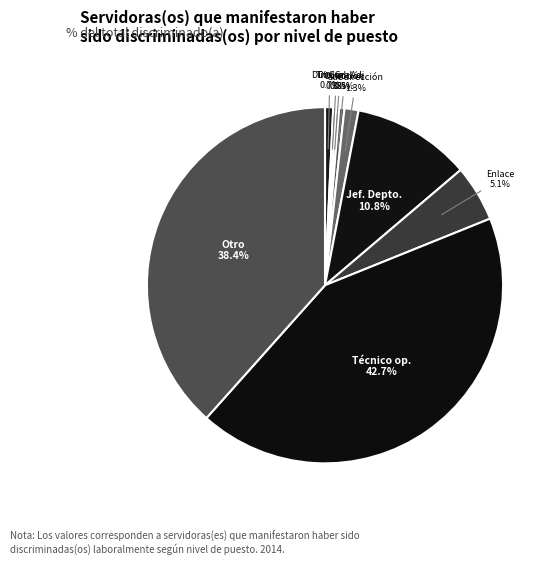

To the nearest percent, what is the difference between the largest and smallest slice percentages?

42%